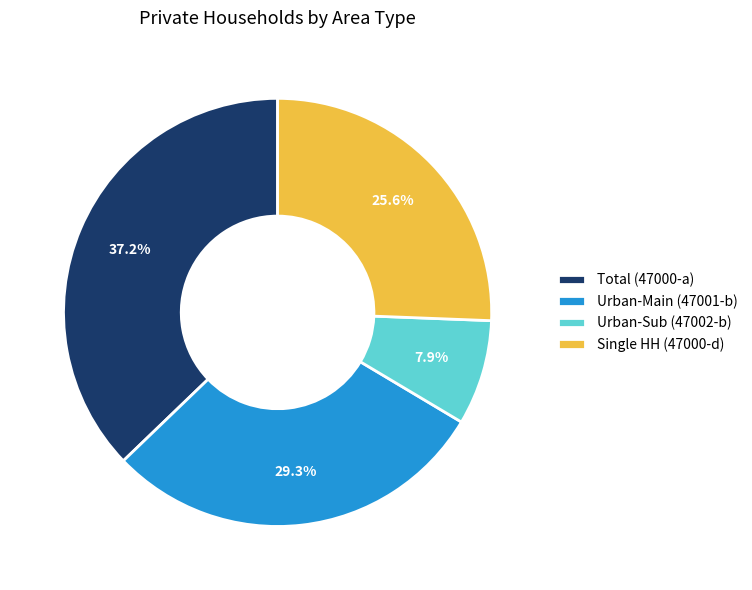

Which slice is the largest?

Total (47000-a)